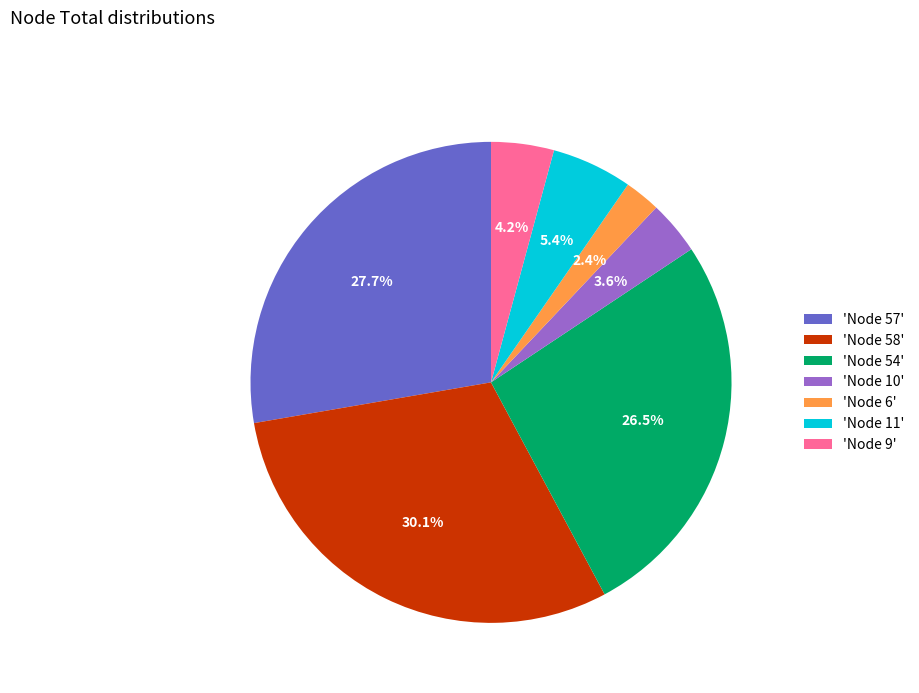

Is there any slice that represents more than half of the pie?

No